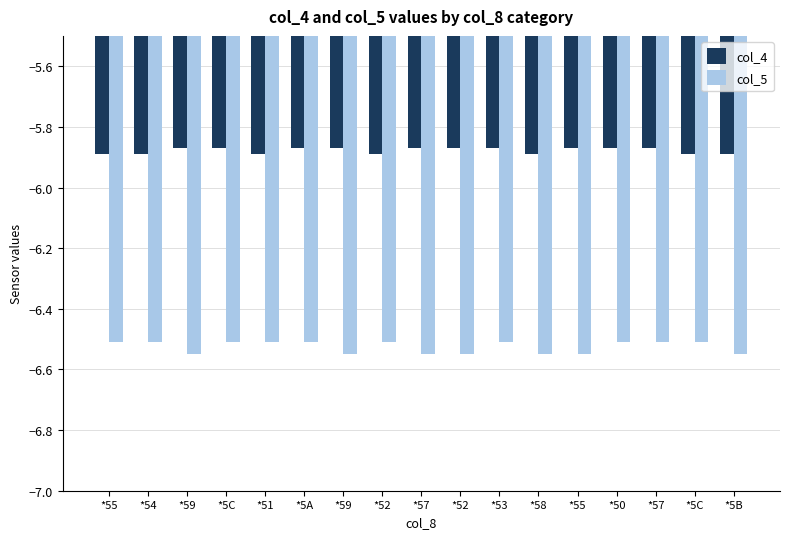

At how many categories does at least one series exceed -6?

17